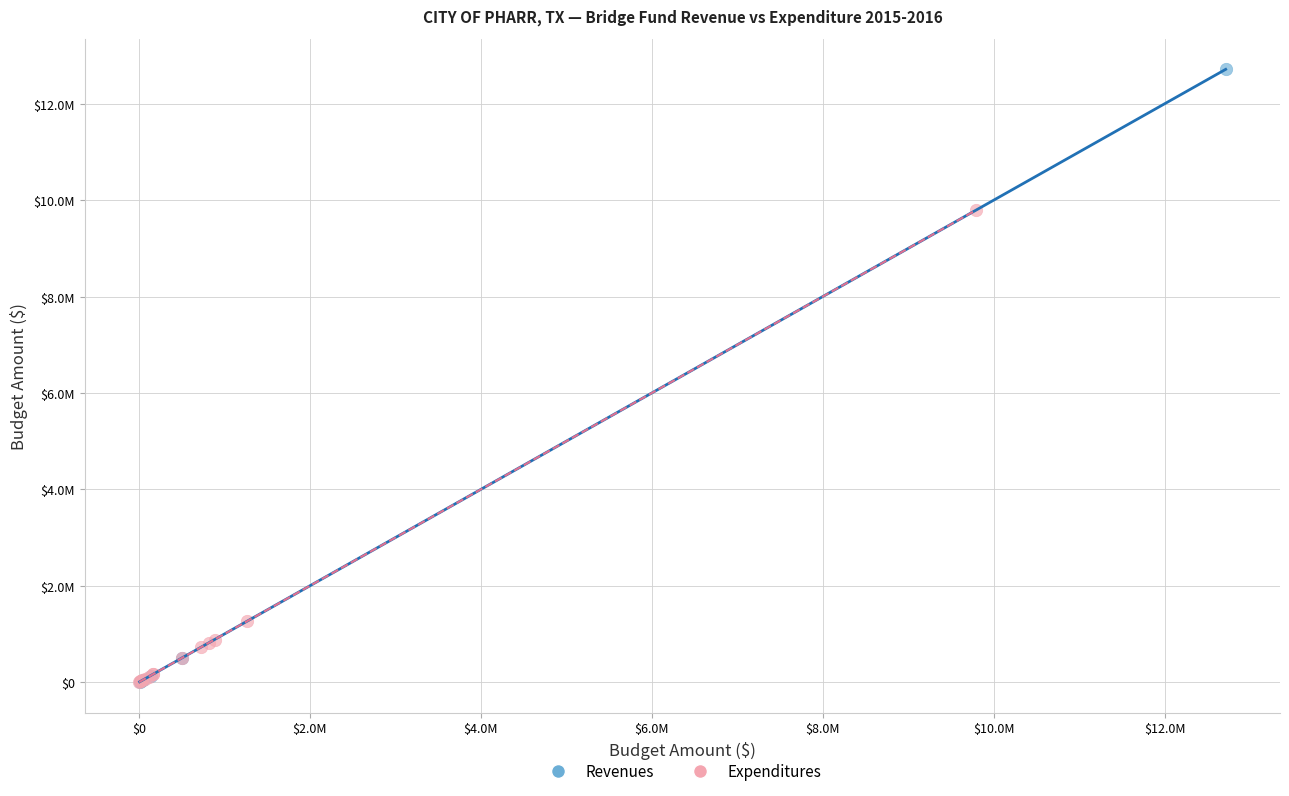

Which series has the widest spread of Y values?

Revenues